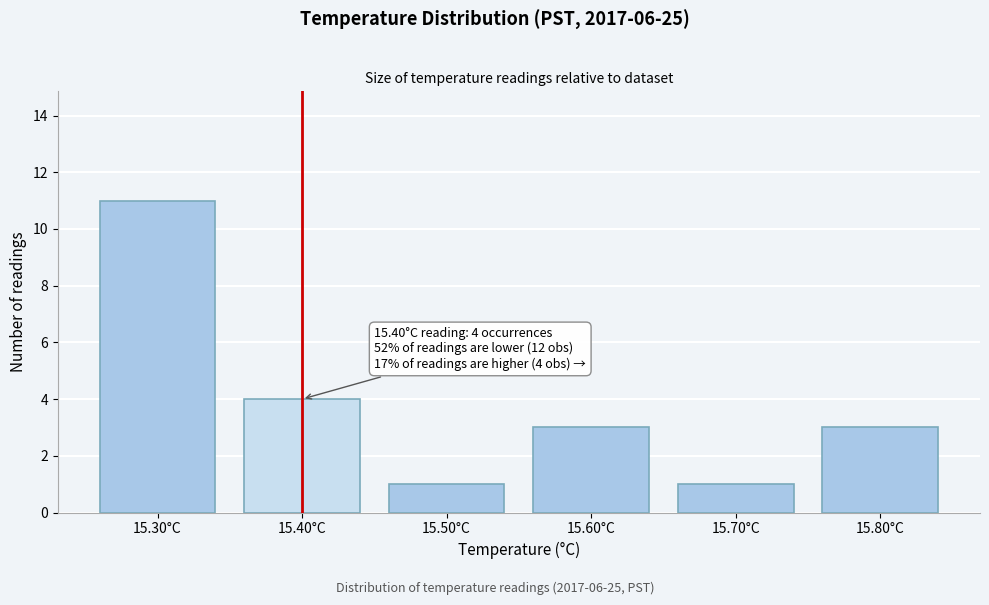

Reading right to left, transcribe all the data shown in this chart.

15.80°C=3	15.70°C=1	15.60°C=3	15.50°C=1	15.40°C=4	15.30°C=11